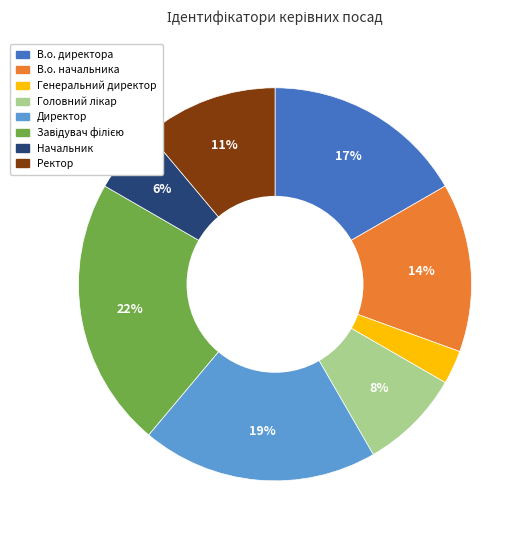

To the nearest percent, what percentage of the pie is Генеральний директор?

3%